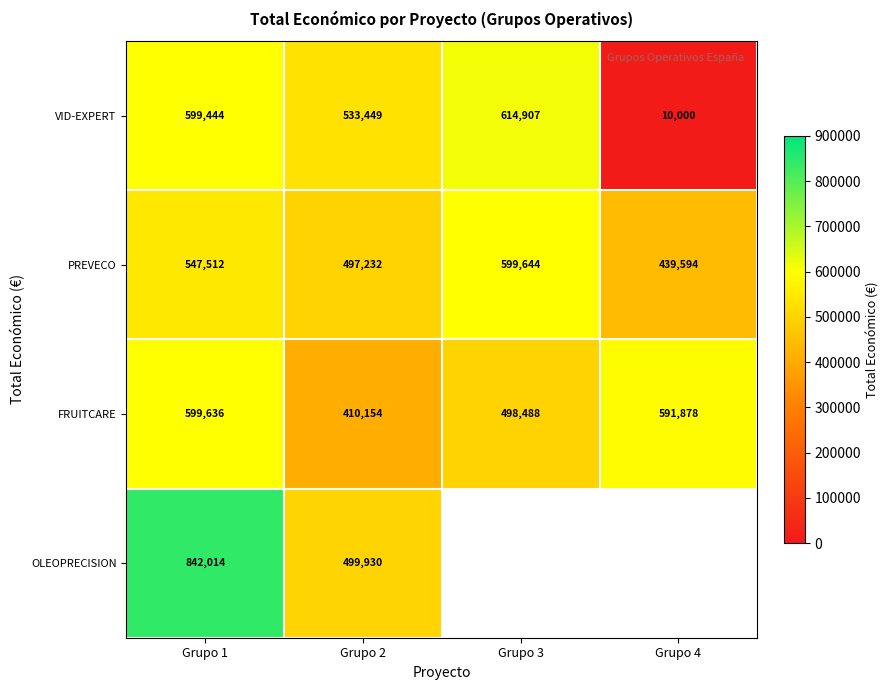

What is the maximum value for FRUITCARE?

599636